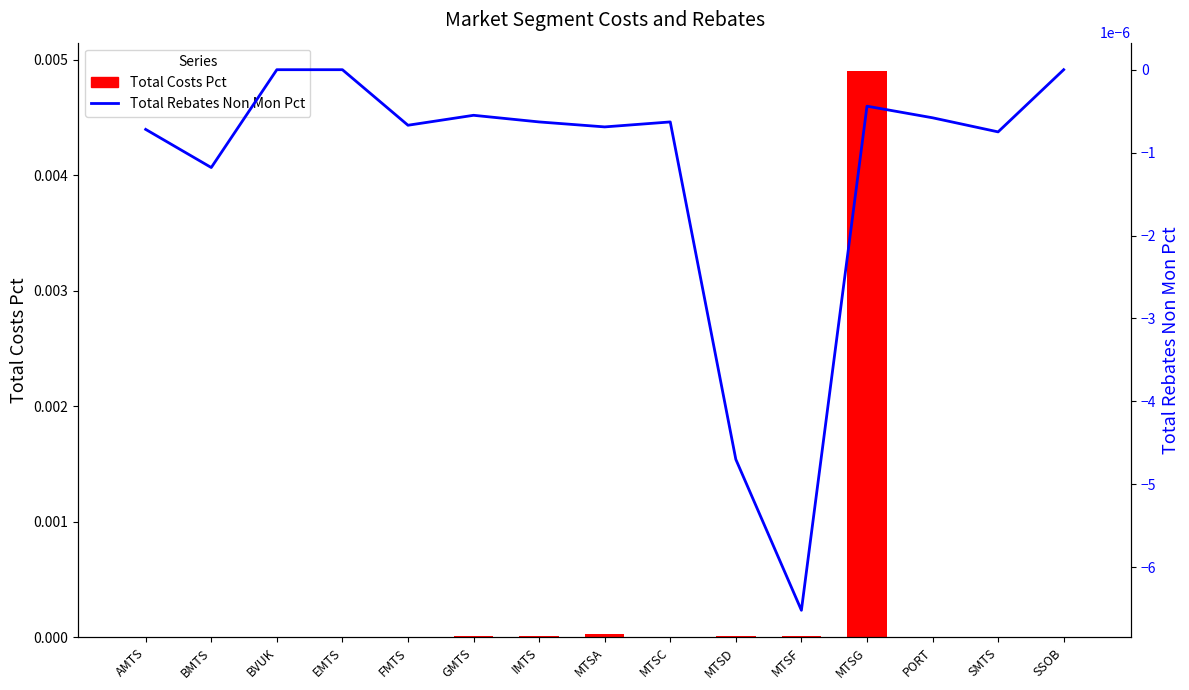

Between PORT and EMTS, which is larger?

EMTS